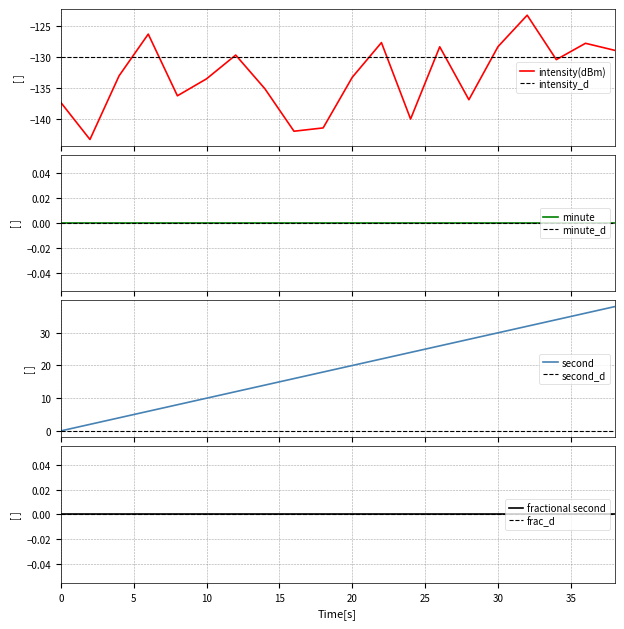

What is the lowest value of the intensity(dBm) series?

-143.3